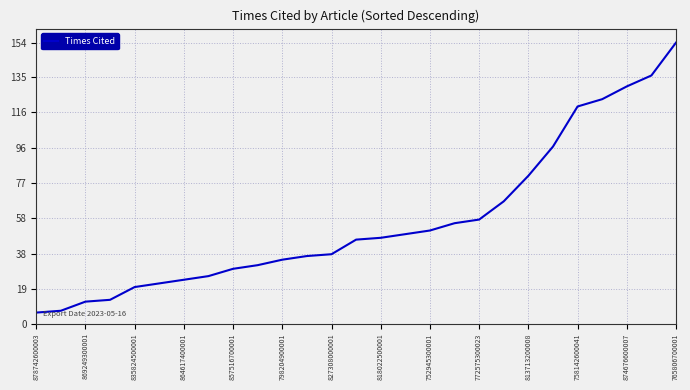

What is the difference between the maximum and minimum values?

148